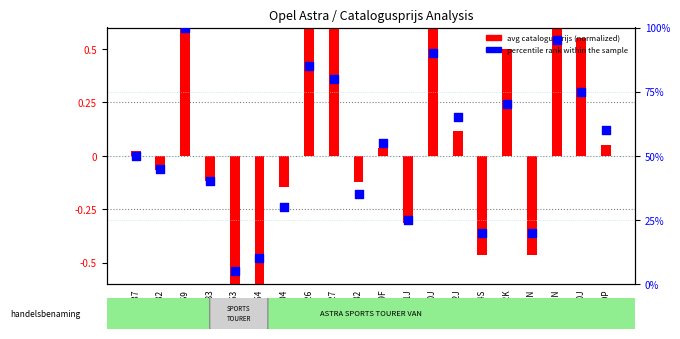

Which series has the largest total across all categories?

percentile rank within the sample